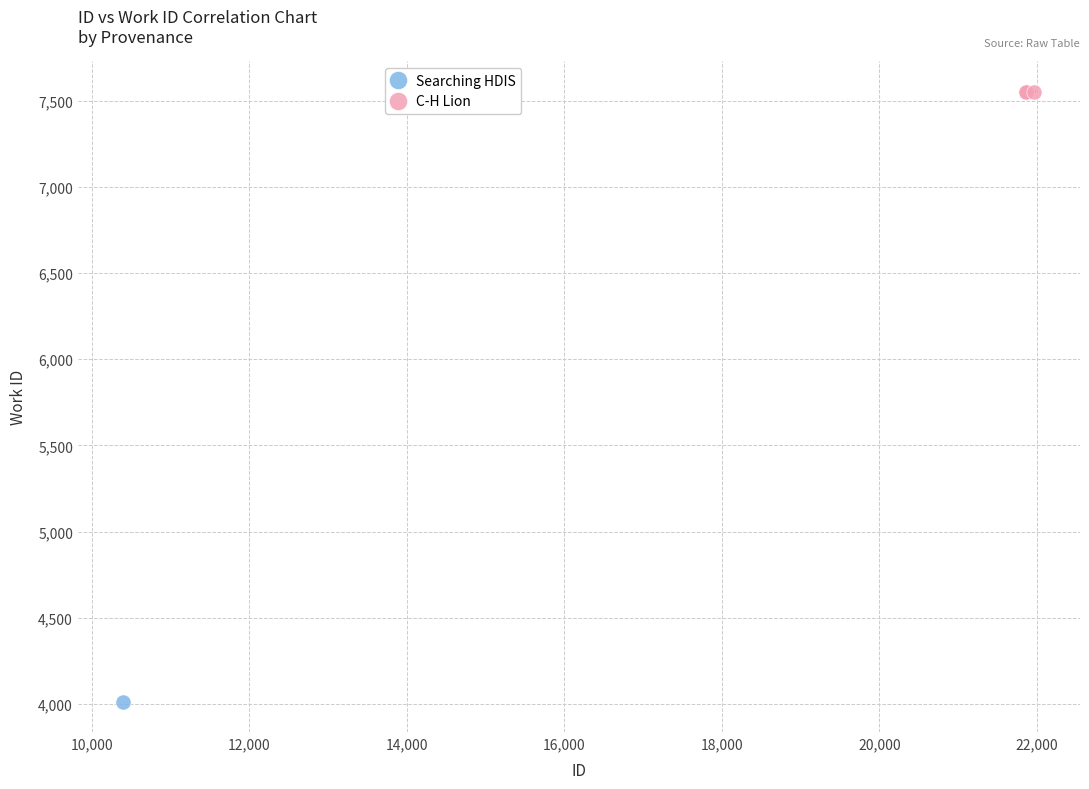

What are all the series names shown in the legend?

Searching HDIS, C-H Lion